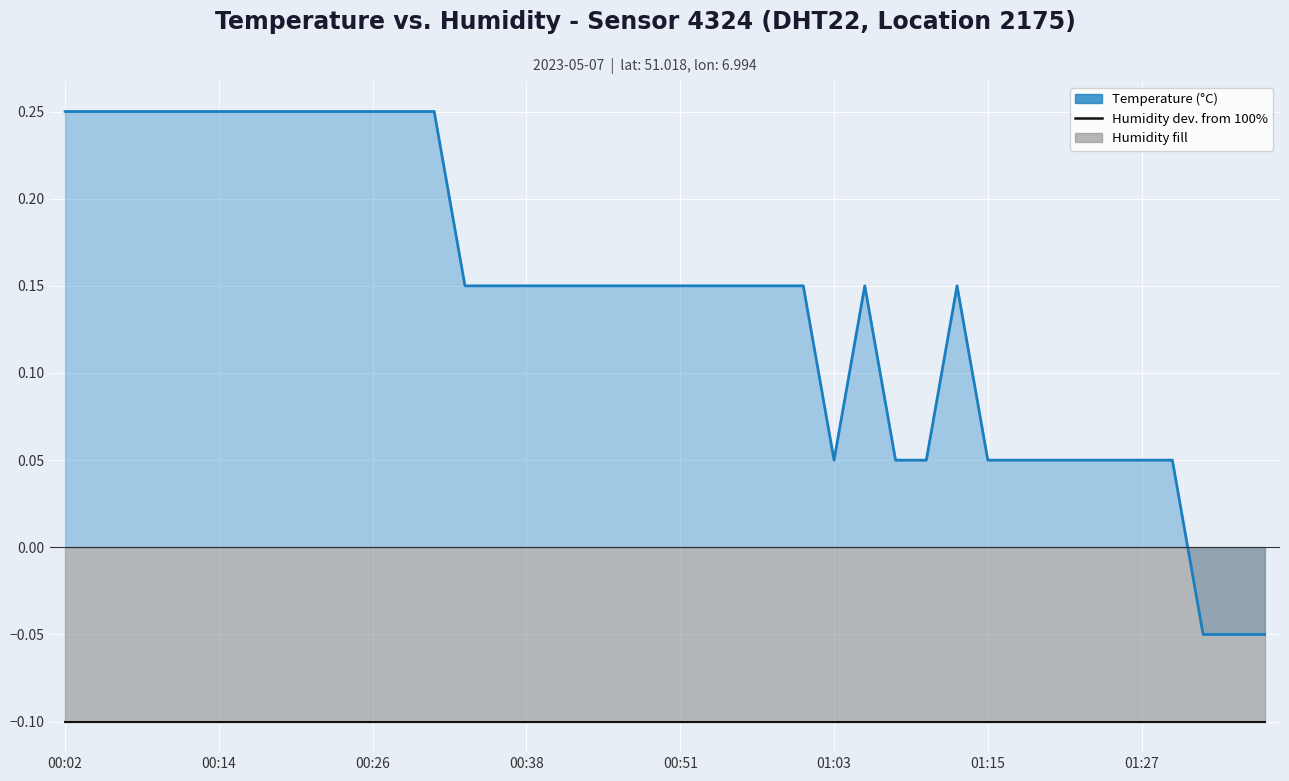

At how many categories does at least one series exceed 0?

37